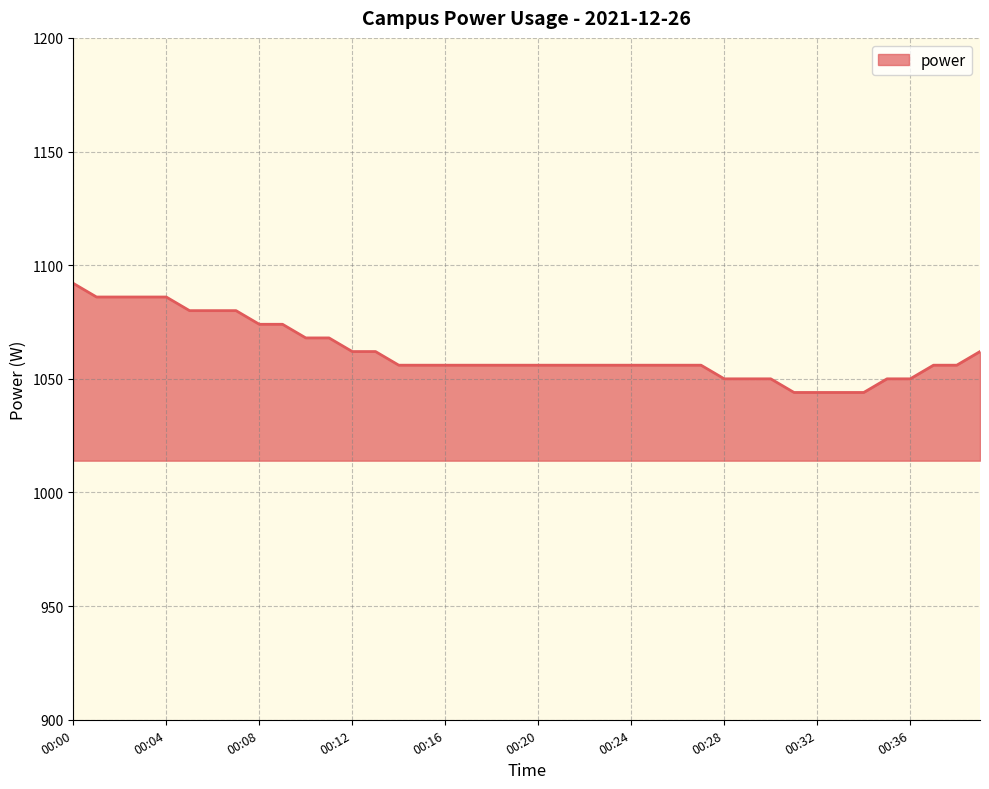

What is the difference between the maximum and minimum values?

48